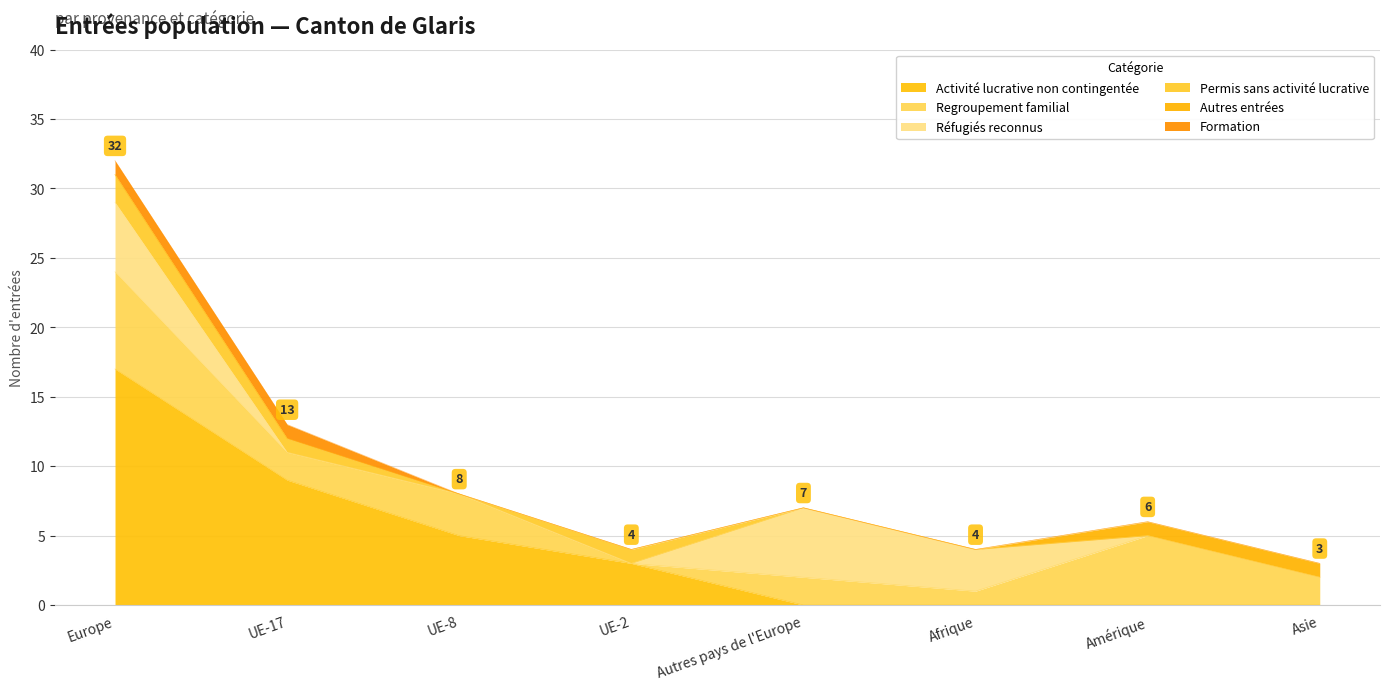

Reading right to left, extract all data points from this chart.

Activité lucrative non contingentée: Asie=0	Amérique=0	Afrique=0	Autres pays de l'Europe=0	UE-2=3	UE-8=5	UE-17=9	Europe=17
Regroupement familial: Asie=2	Amérique=5	Afrique=1	Autres pays de l'Europe=2	UE-2=0	UE-8=3	UE-17=2	Europe=7
Réfugiés reconnus: Asie=0	Amérique=0	Afrique=3	Autres pays de l'Europe=5	UE-2=0	UE-8=0	UE-17=0	Europe=5
Permis sans activité lucrative: Asie=0	Amérique=0	Afrique=0	Autres pays de l'Europe=0	UE-2=1	UE-8=0	UE-17=1	Europe=2
Autres entrées: Asie=1	Amérique=1	Afrique=0	Autres pays de l'Europe=0	UE-2=0	UE-8=0	UE-17=0	Europe=0
Formation: Asie=0	Amérique=0	Afrique=0	Autres pays de l'Europe=0	UE-2=0	UE-8=0	UE-17=1	Europe=1